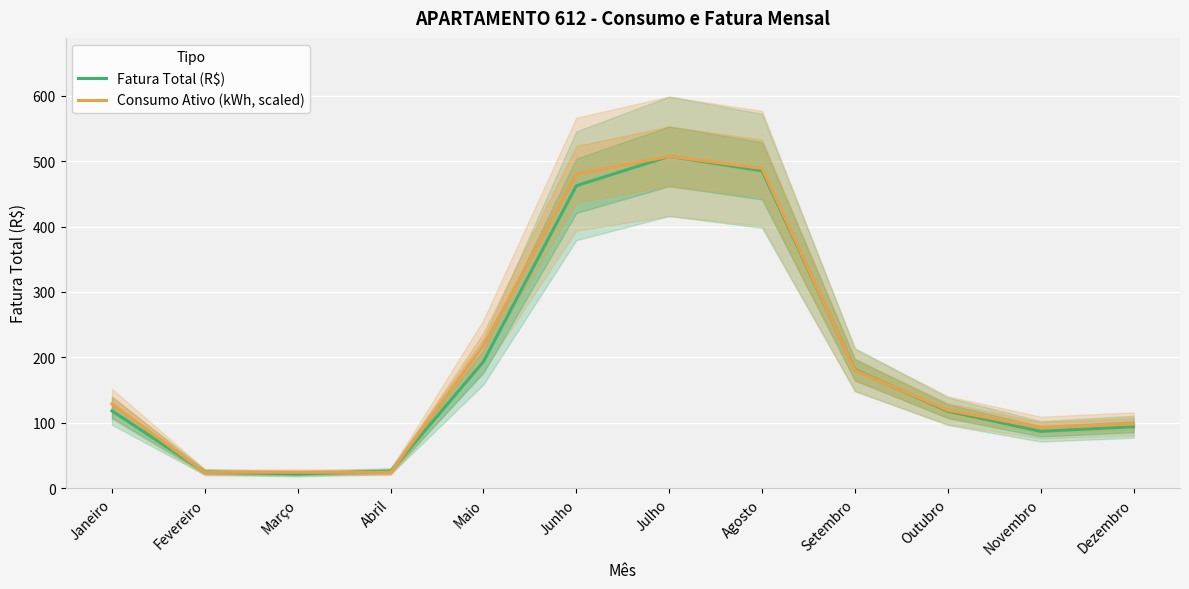

What is the label of the 4th point from the right?

Setembro